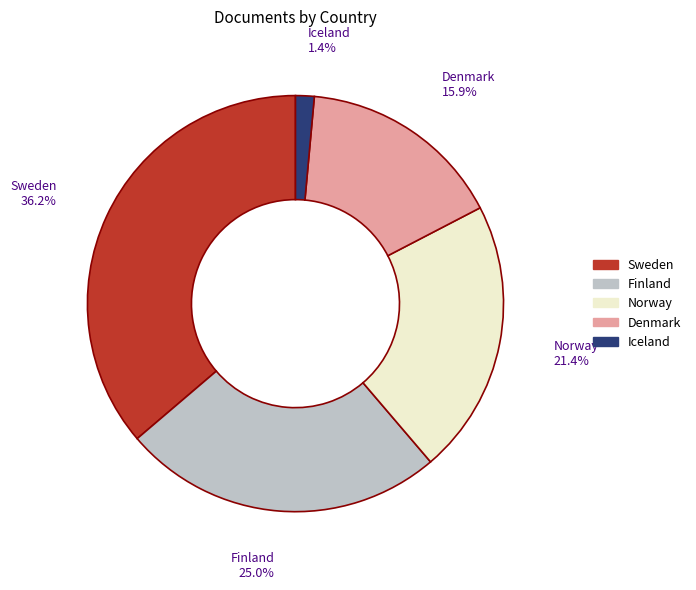

How many segments does this pie chart have?

5